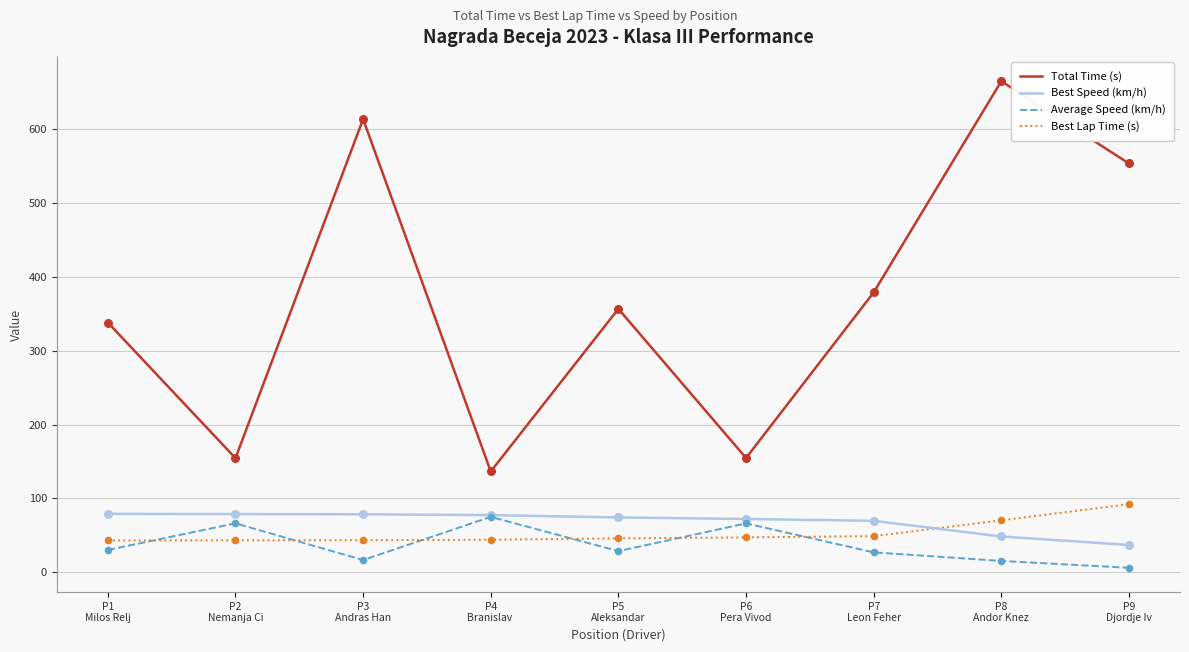

Which series has the largest total across all categories?

Total Time (s)